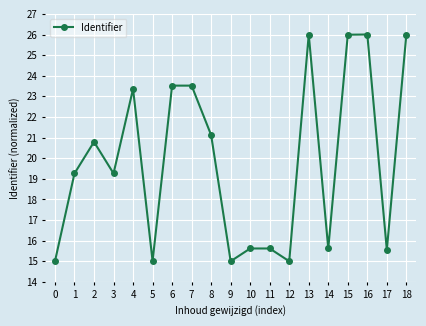

Reading left to right, what are all the values shown in this chart?

15.0	19.3	20.8	19.3	23.4	15.0	23.5	23.5	21.1	15.0	15.6	15.6	15.0	26.0	15.6	26.0	26.0	15.6	26.0